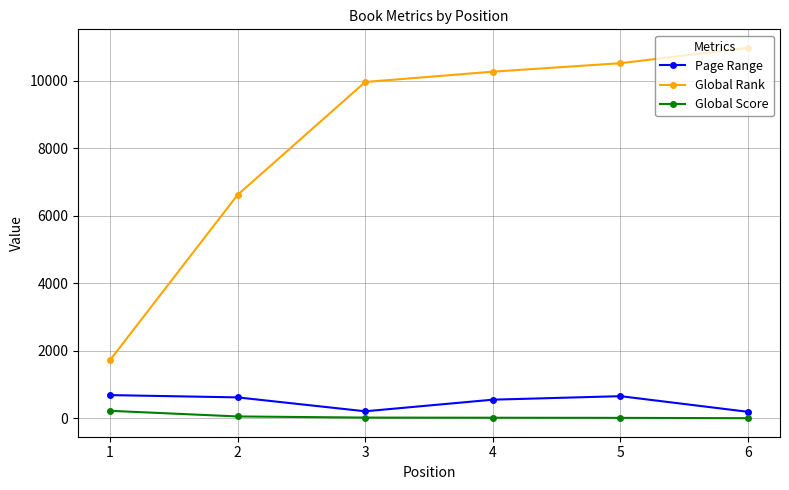

Between 1 and 3, which series saw the biggest shift?

Global Rank